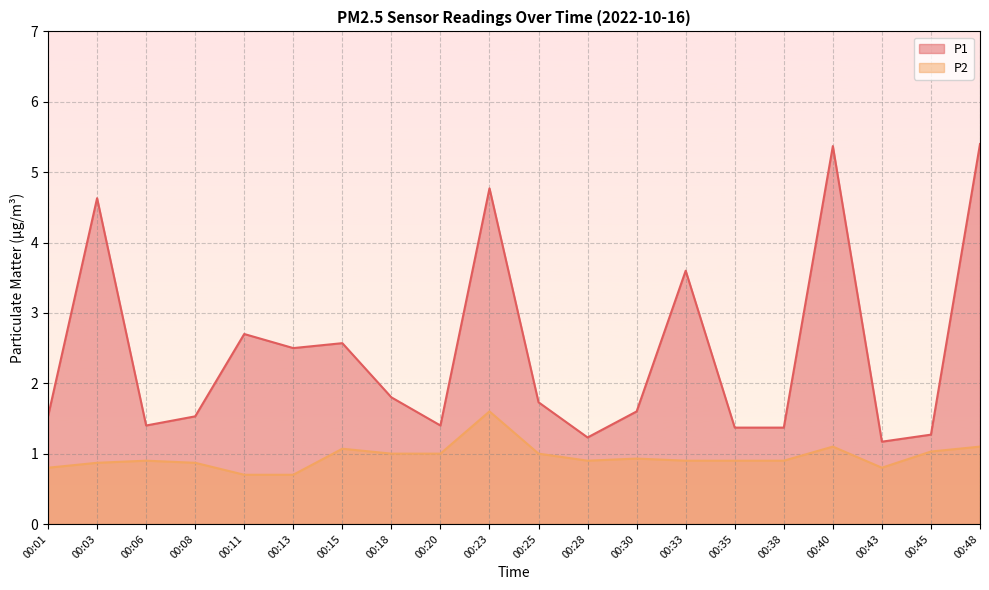

True or false: P2 and P1 cross at least once.

False